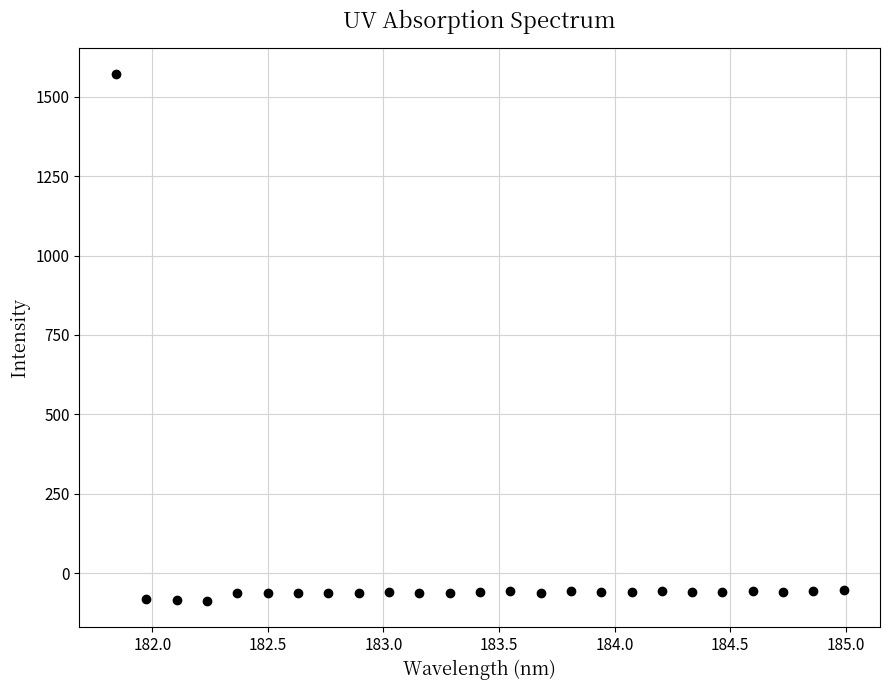

What is the range of Y values (max minus min)?

1657.4